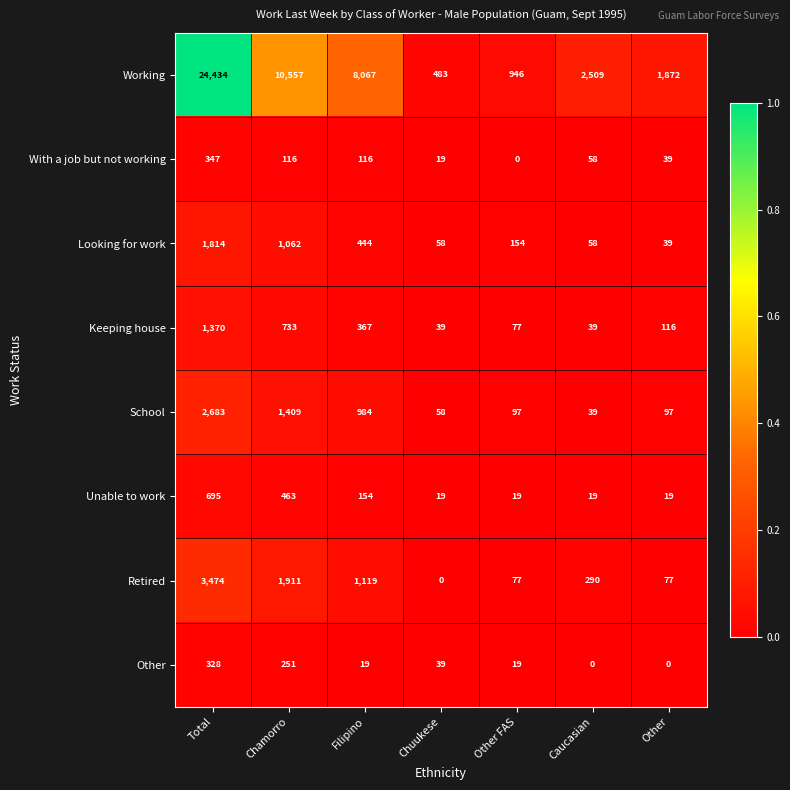

Which category has the highest value across all series?

Total